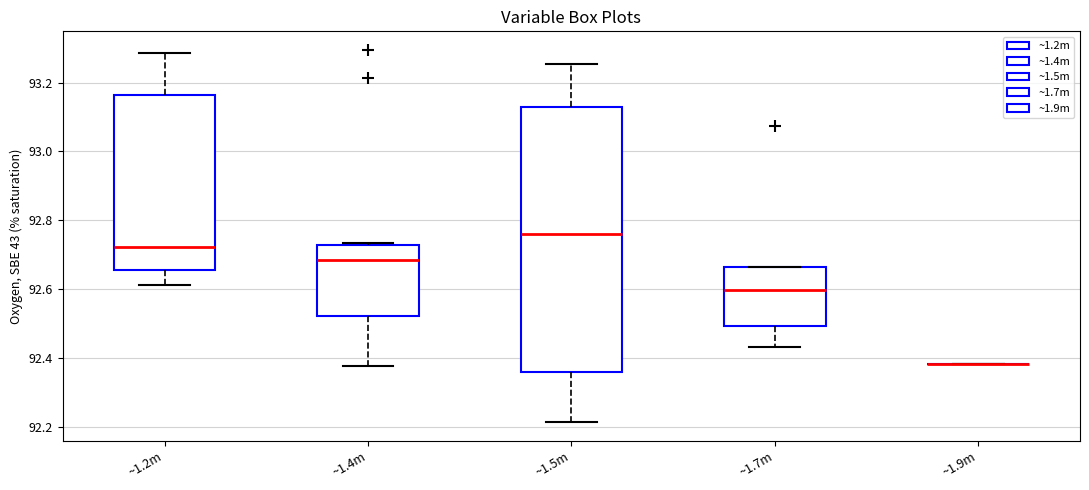

Where is the upper edge of the box for ~1.4m on the y-axis? The values are not printed on the chart, so give them approximately, as read against the axis.

92.72